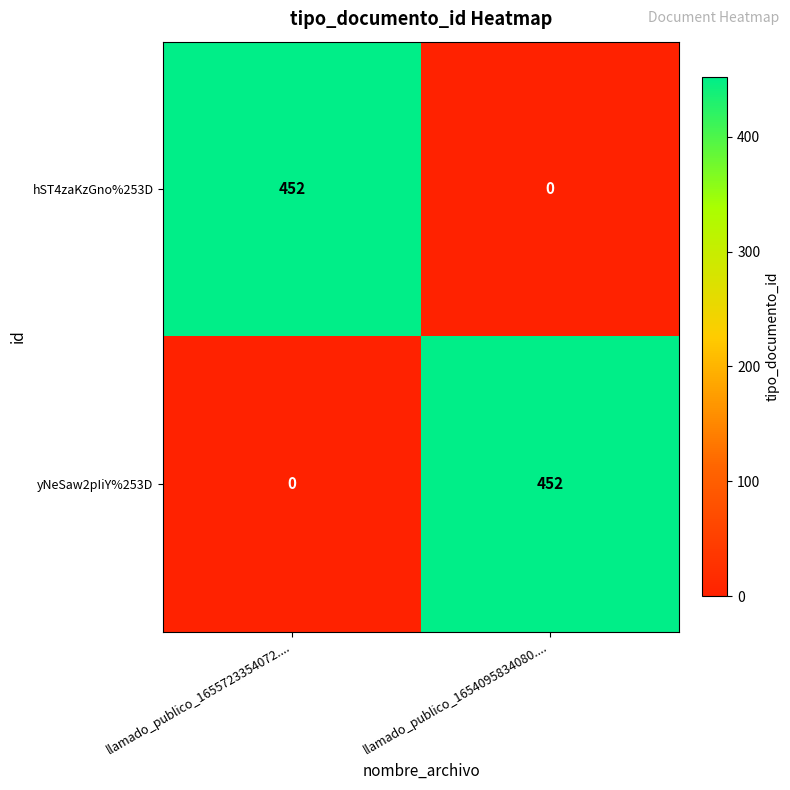

At which label is yNeSaw2pIiY%253D closest to 226?

llamado_publico_1655723354072....